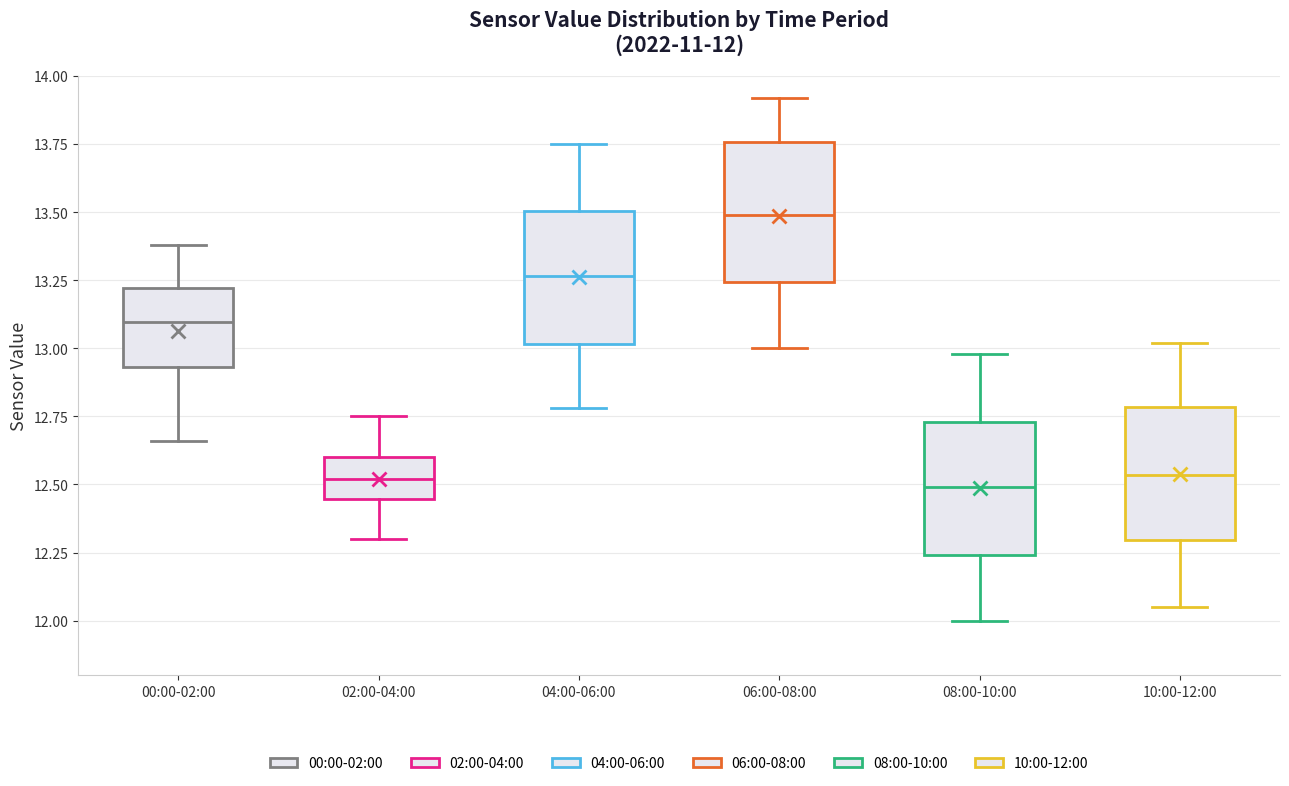

Which box has the highest median line?

06:00-08:00